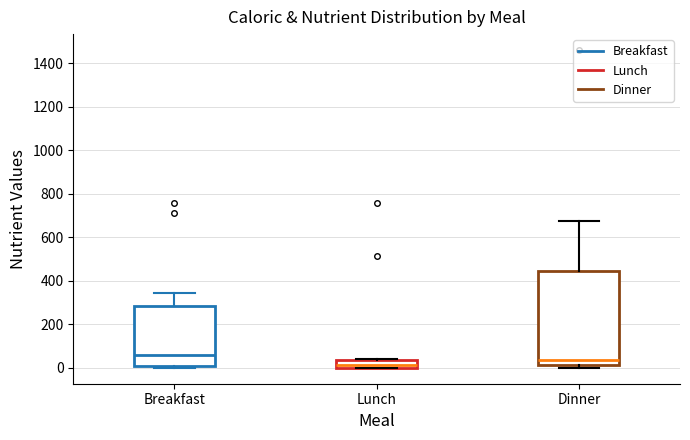

Which box has the lowest median line?

Lunch